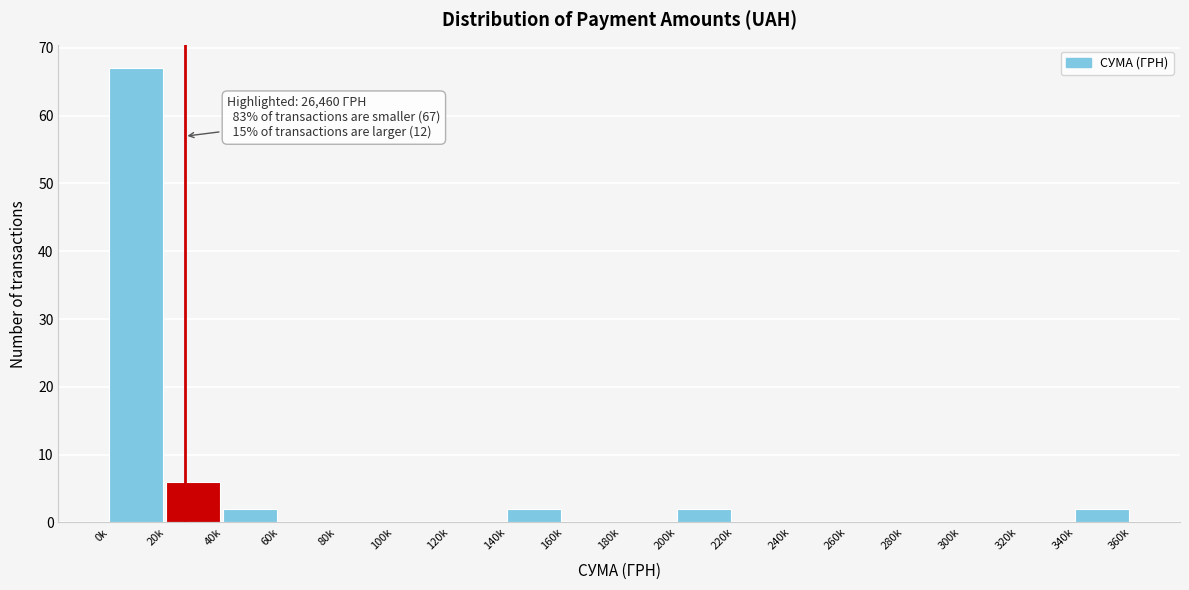

Reading left to right, transcribe all the data shown in this chart.

0k=67	20k=6	40k=2	60k=0	80k=0	100k=0	120k=0	140k=2	160k=0	180k=0	200k=2	220k=0	240k=0	260k=0	280k=0	300k=0	320k=0	340k=2